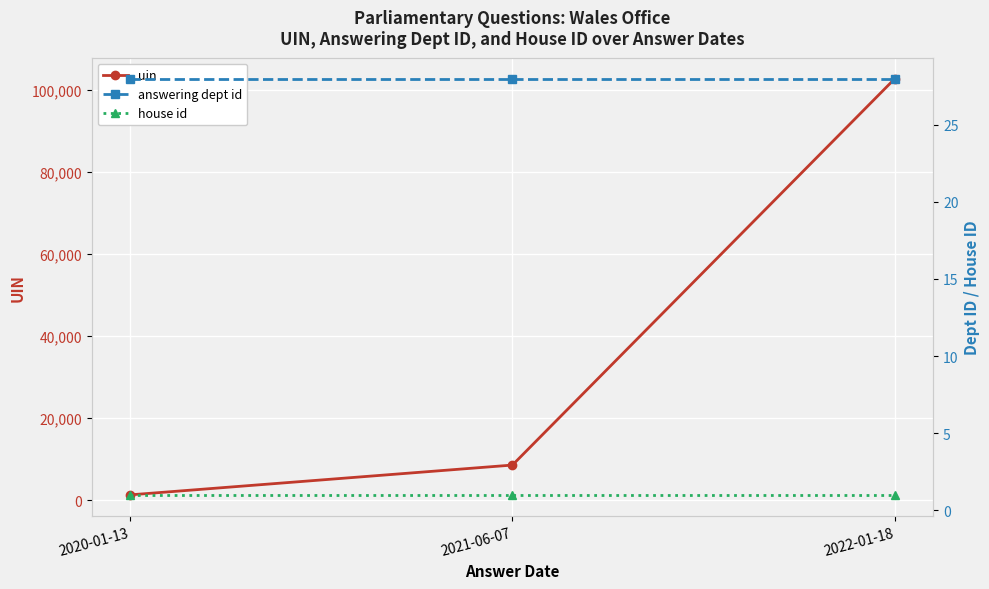

Reading right to left, transcribe all the data shown in this chart.

uin: 2022-01-18=102767	2021-06-07=8578	2020-01-13=1312
answering dept id: 2022-01-18=28	2021-06-07=28	2020-01-13=28
house id: 2022-01-18=1	2021-06-07=1	2020-01-13=1